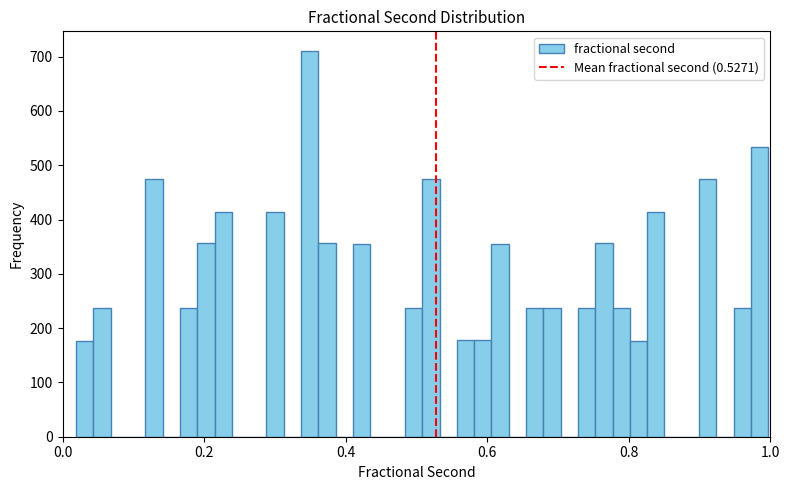

Read against the x-axis, roughly where is the centre of the tallest bar?

0.34